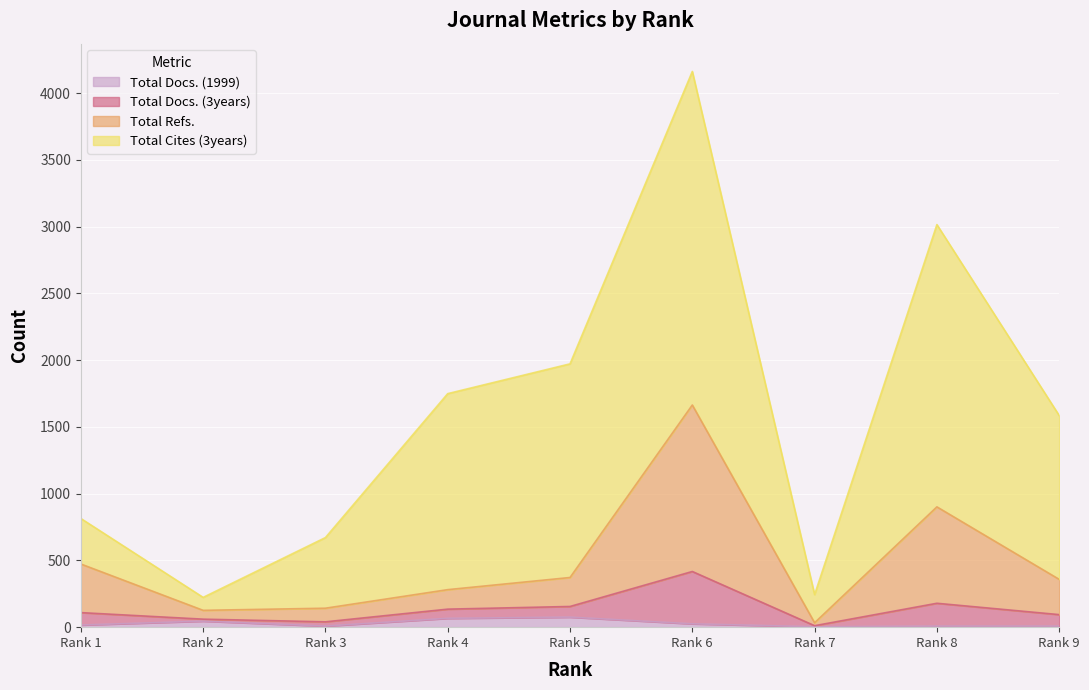

Is the value of Total Docs. (3years) at Rank 3 greater than the value of Total Docs. (1999) at Rank 9?

Yes